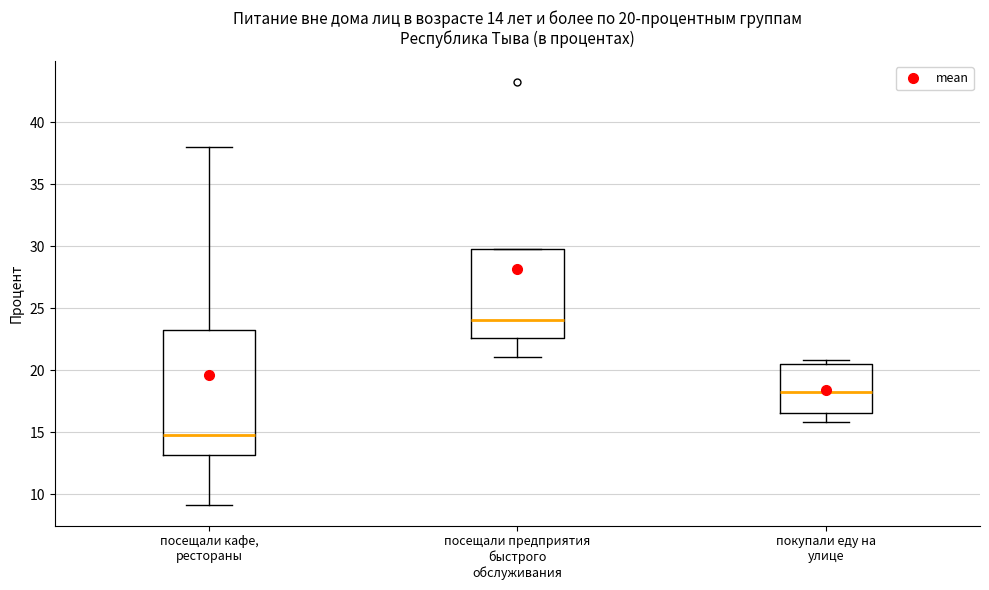

Comparing the boxes themselves (not the whiskers), which one is the tallest?

посещали кафе, рестораны